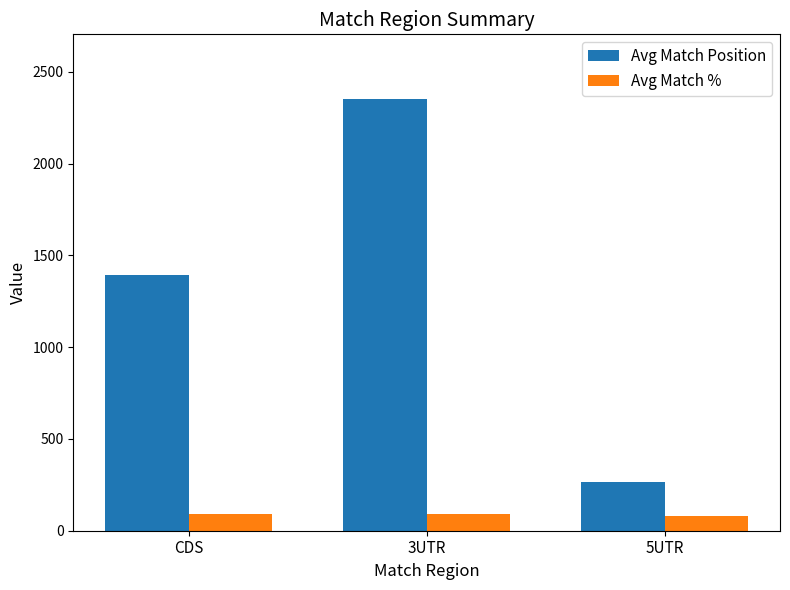

What is the value of the Avg Match Position bar at the 1st from the left?

1393.2